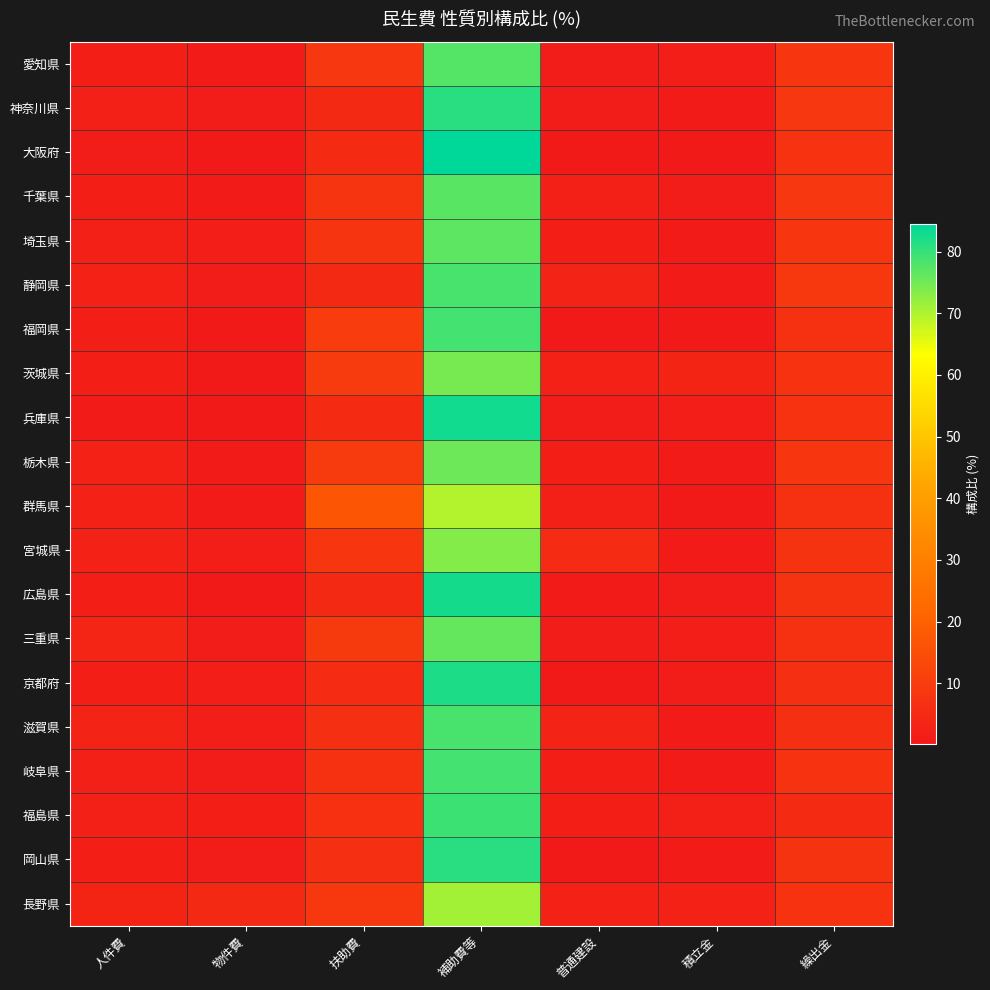

Rank the series at 扶助費 from highest to lowest value.

群馬県, 福岡県, 栃木県, 茨城県, 三重県, 長野県, 愛知県, 宮城県, 埼玉県, 千葉県, 岐阜県, 福島県, 滋賀県, 岡山県, 京都府, 大阪府, 兵庫県, 広島県, 神奈川県, 静岡県